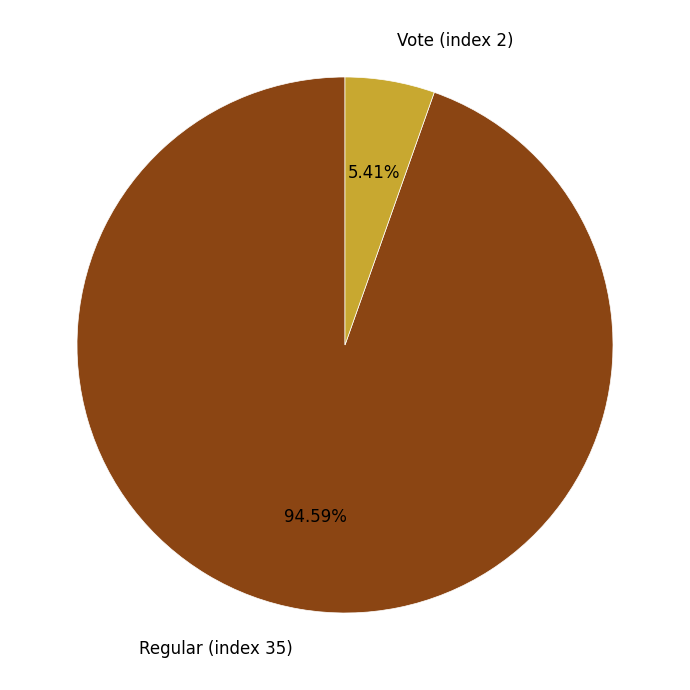

Rank the categories by value from lowest to highest.

Vote (index 2), Regular (index 35)